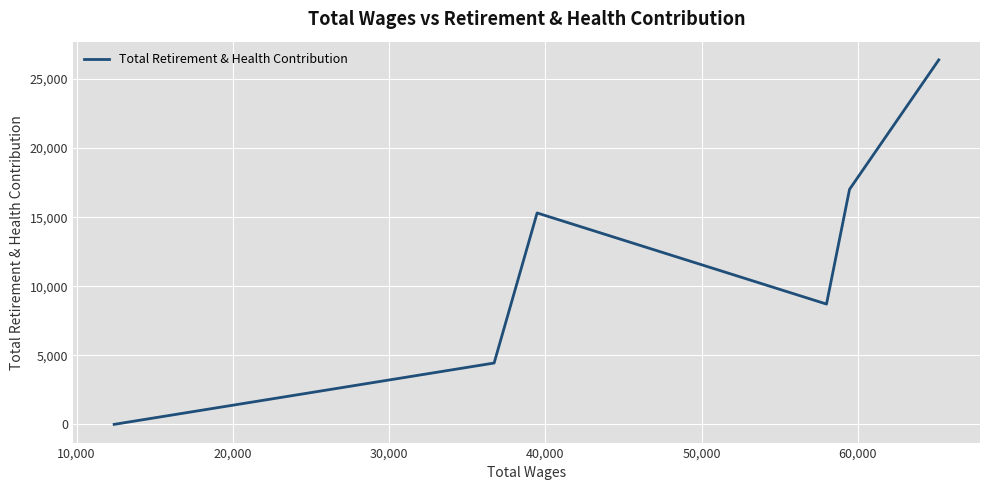

How many distinct data groups are displayed?

1